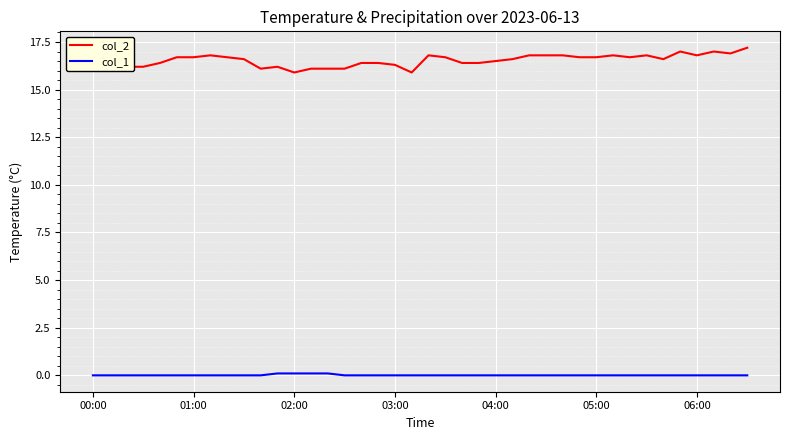

List the series in order of their overall mean, lowest first.

col_1, col_2